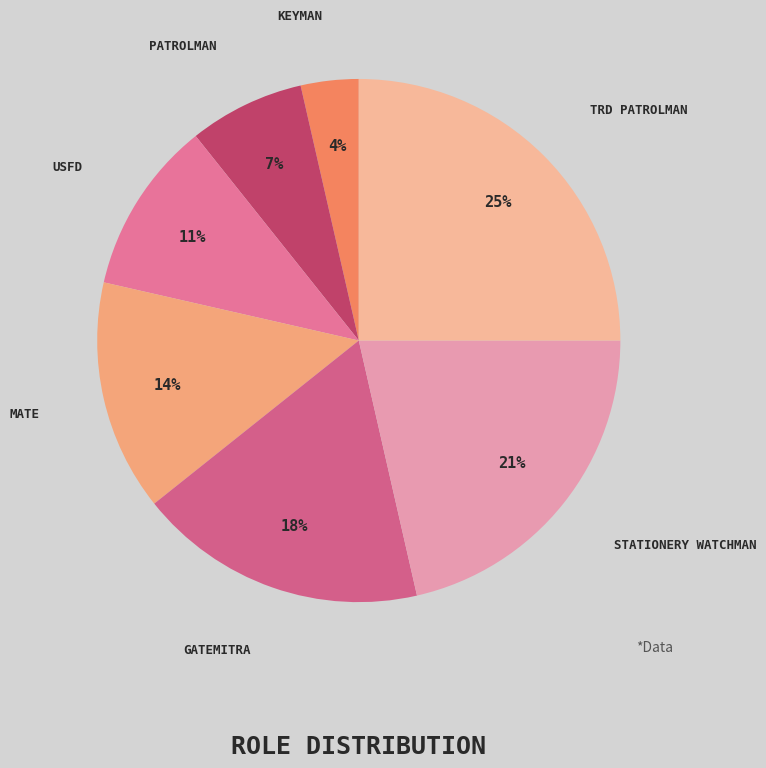

The MATE slice represents 2% of the pie. True or false?

False